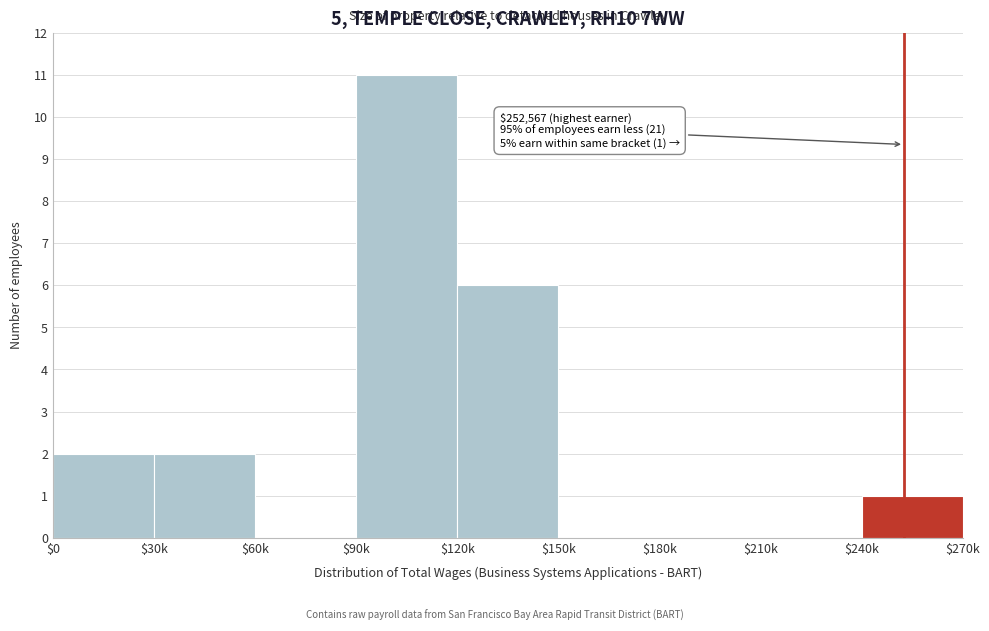

The chart shows a value of 0 at $180k. True or false?

True